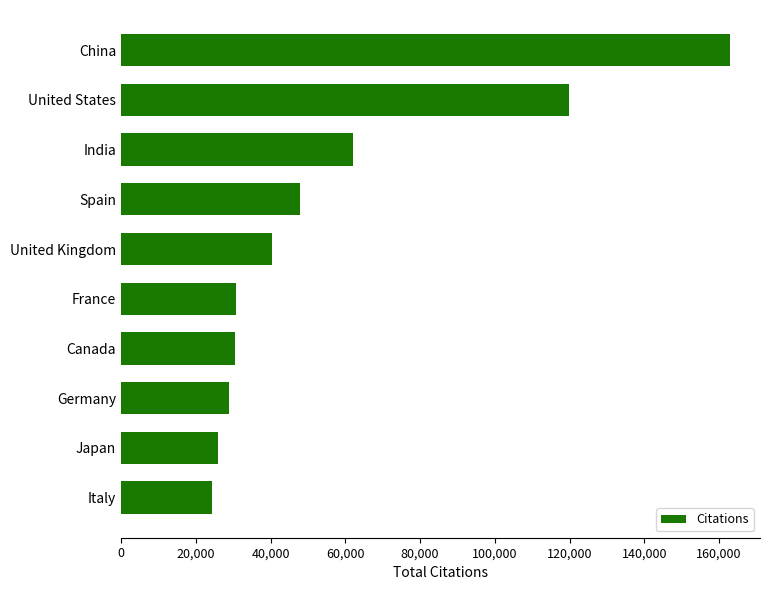

What is the smallest value displayed?

24451